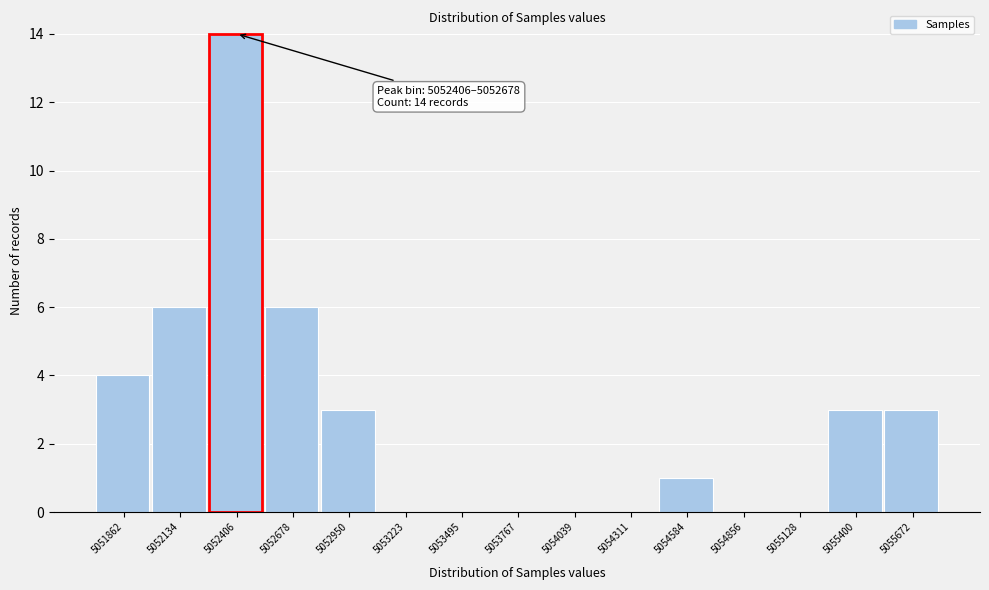

Reading left to right, transcribe all the data shown in this chart.

5051862=4	5052134=6	5052406=14	5052678=6	5052950=3	5053223=0	5053495=0	5053767=0	5054039=0	5054311=0	5054584=1	5054856=0	5055128=0	5055400=3	5055672=3